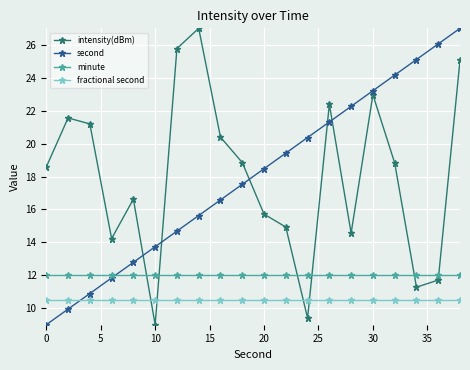

Which series ends up on top after the final intersection of second and fractional second?

second